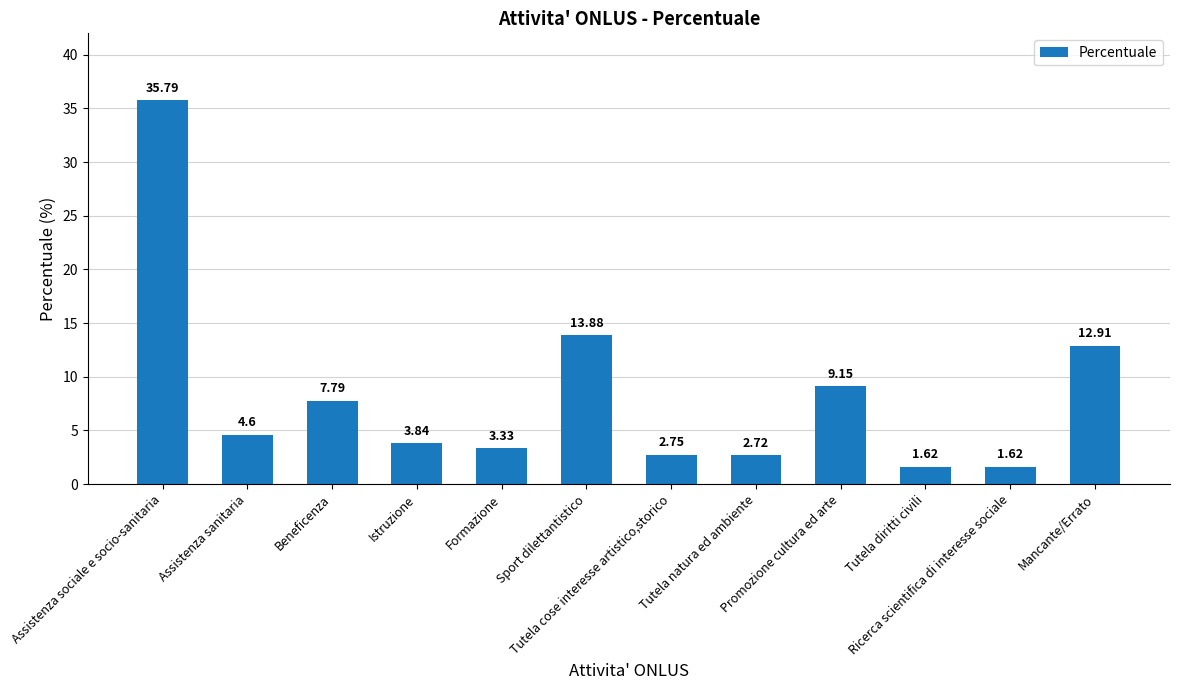

What is the sum of all values?

100.0